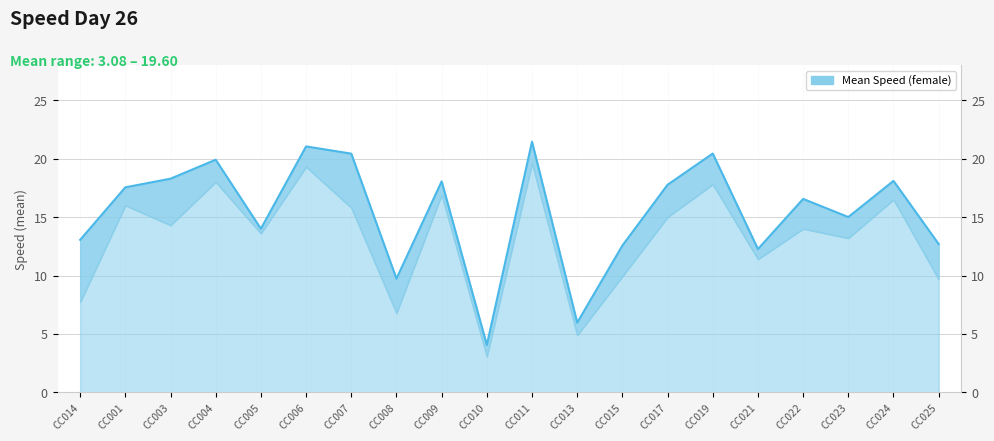

Reading left to right, extract all data points from this chart.

13.1	17.5	18.3	19.9	14.0	21.0	20.4	9.7	18.1	4.1	21.4	6.0	12.6	17.8	20.4	12.3	16.6	15.0	18.1	12.7